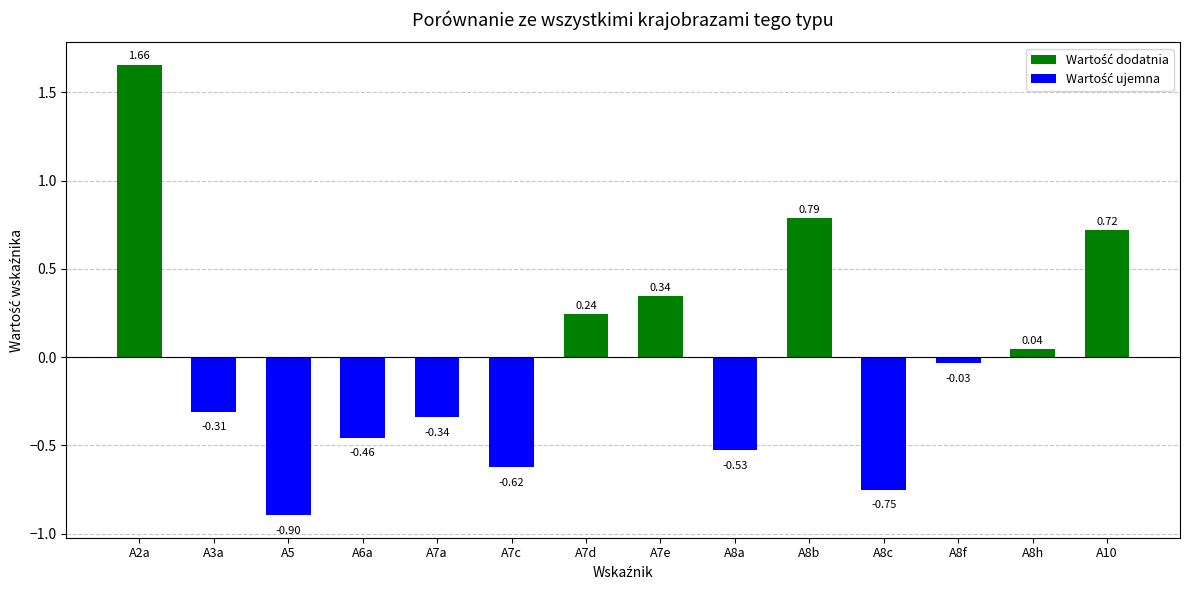

What is the label of the 11th bar from the right?

A6a